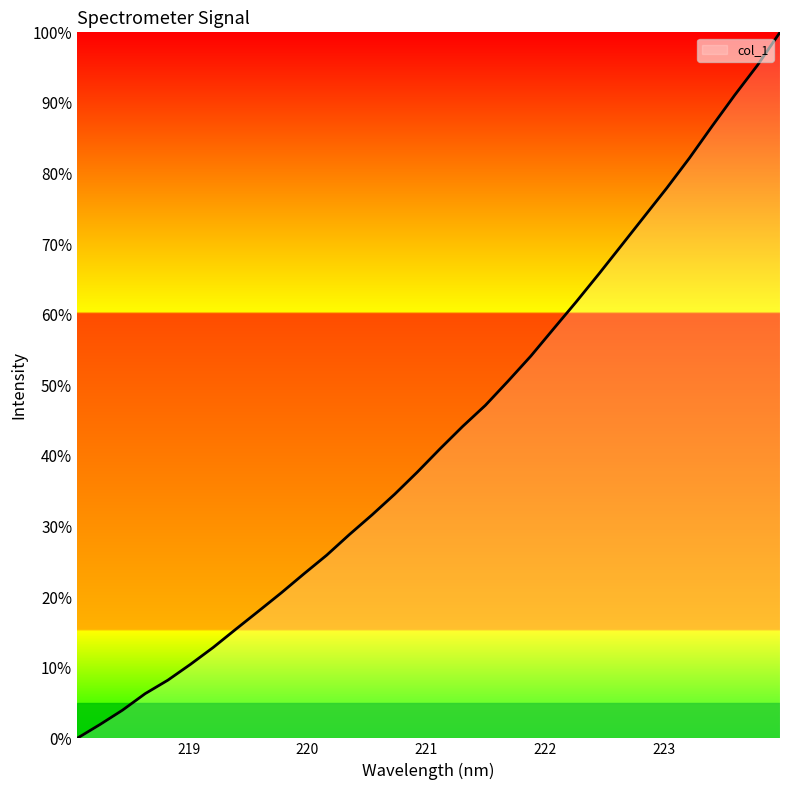

Does the chart display data point markers on the line(s)?

No